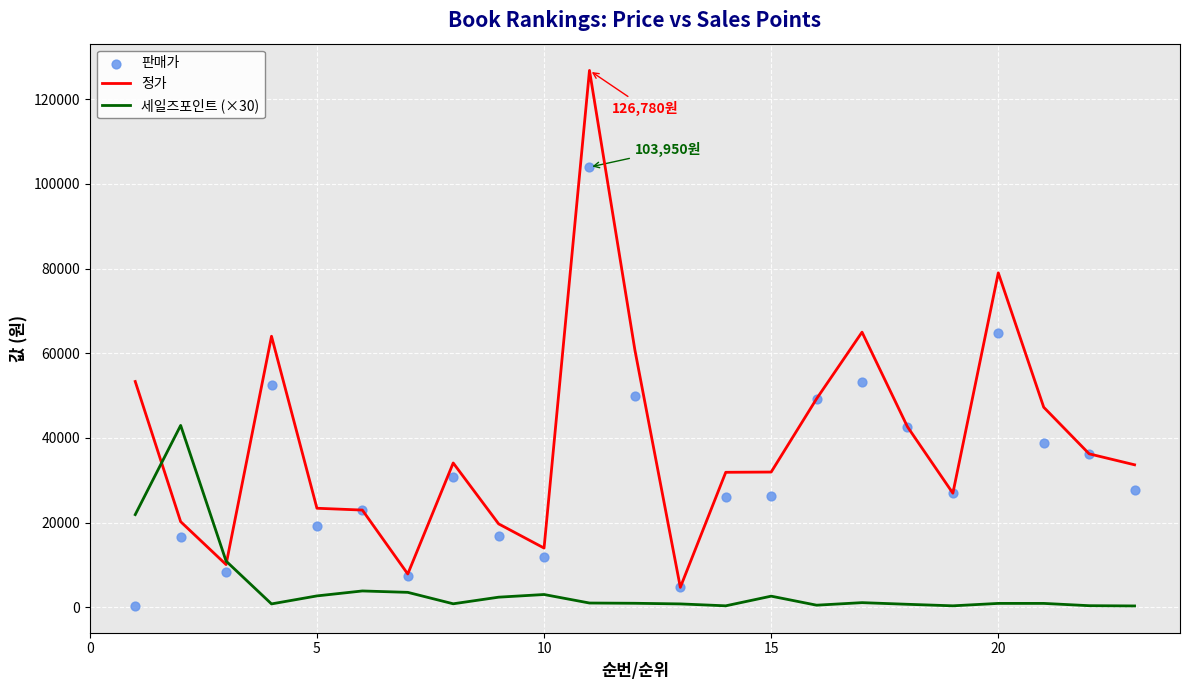

What is the lowest value of the 정가 series?

4720